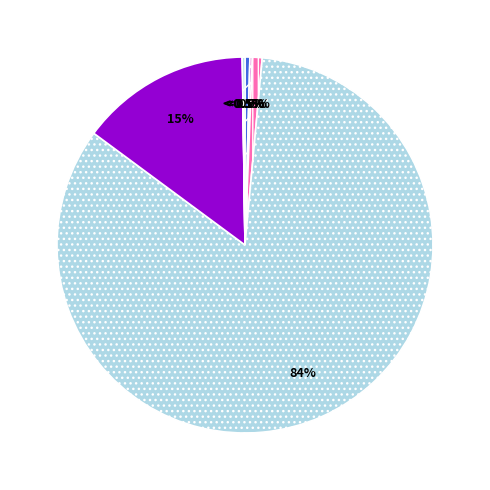

What is the largest slice in the pie chart?

Batata